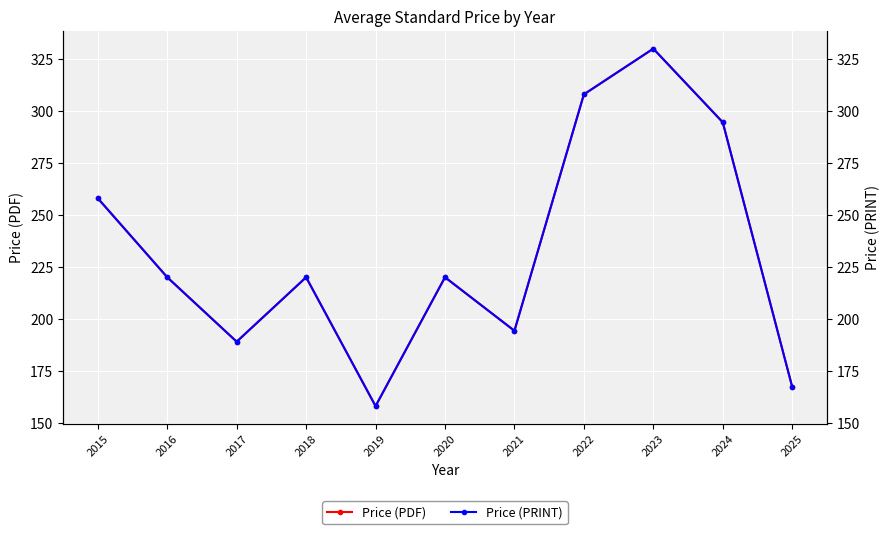

What are all the series names shown in the legend?

Price (PDF), Price (PRINT)